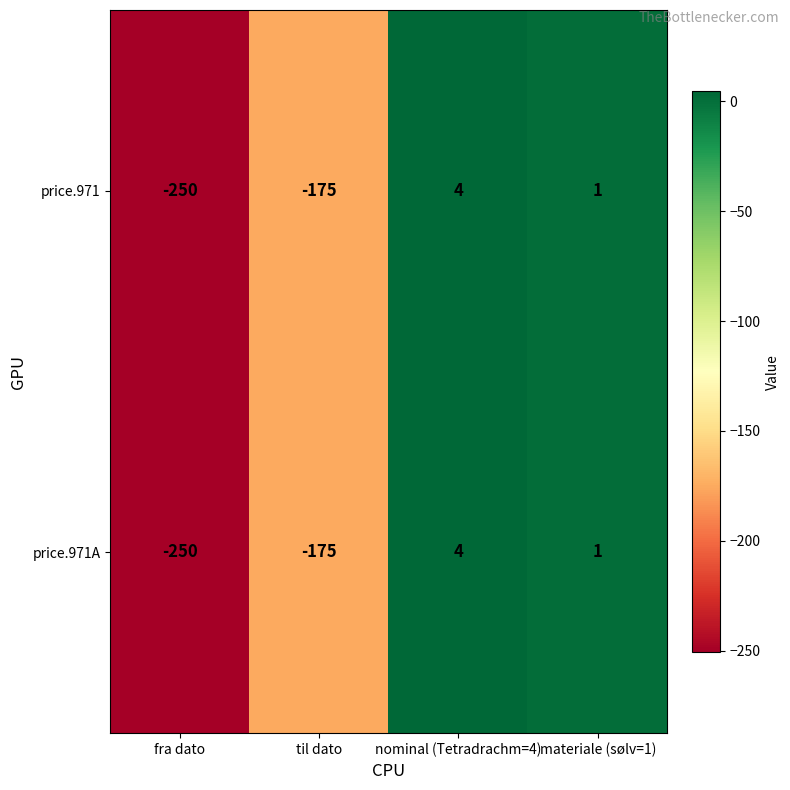

Reading left to right, transcribe all the data shown in this chart.

price.971: -250	-175	4	1
price.971A: -250	-175	4	1